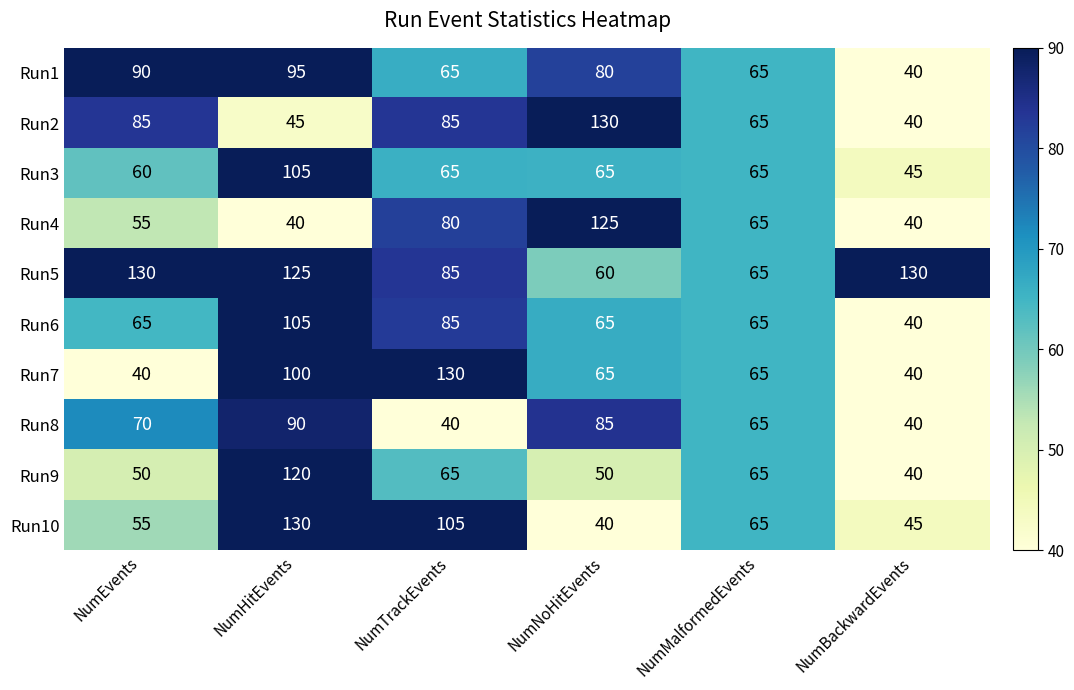

The value of Run3 at NumMalformedEvents is 34. True or false?

False